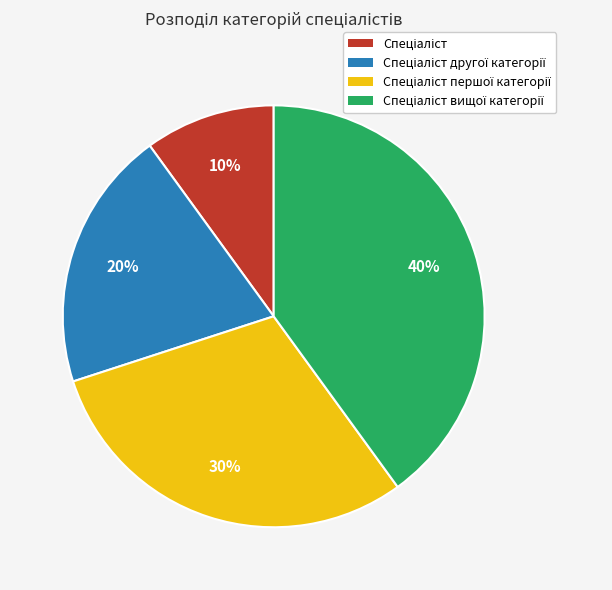

Is there a majority slice in this chart?

No